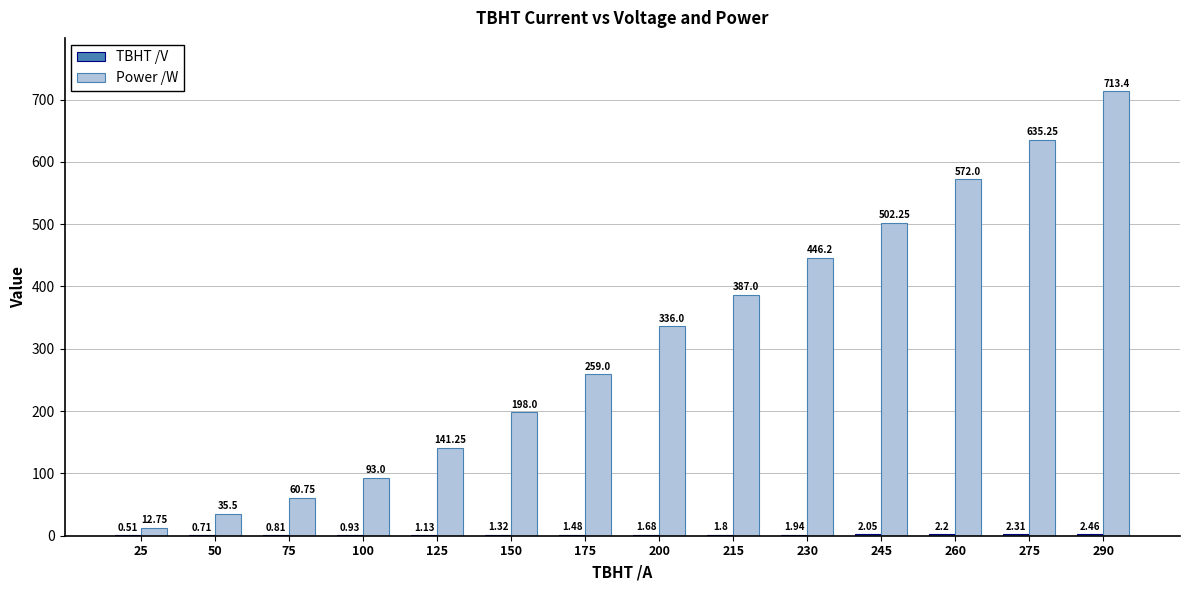

At which category is the sum across all series the highest?

290